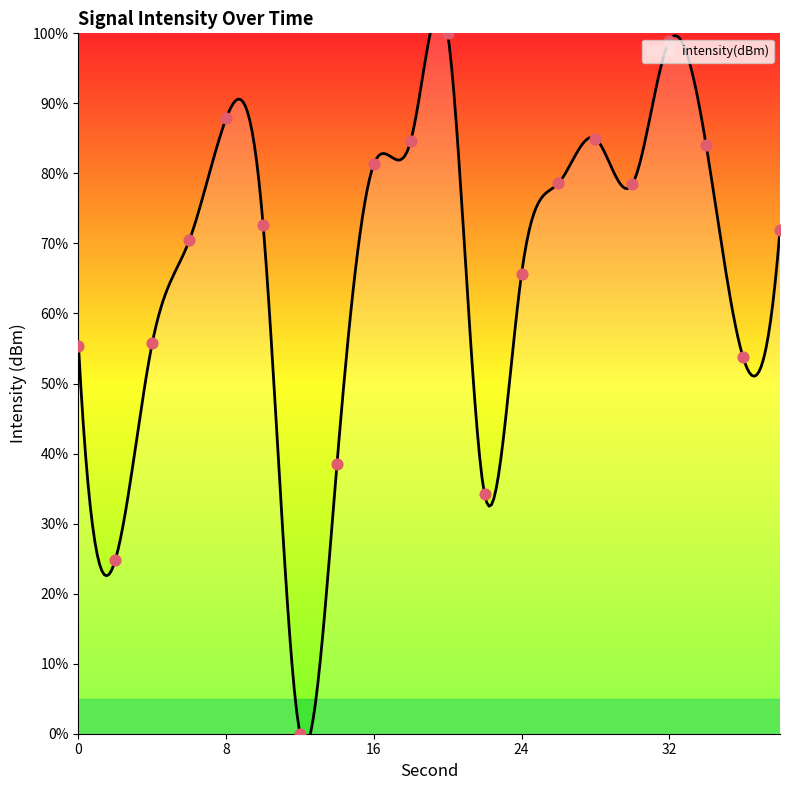

What is the ratio of the value at 2 to the value at 38?

0.3